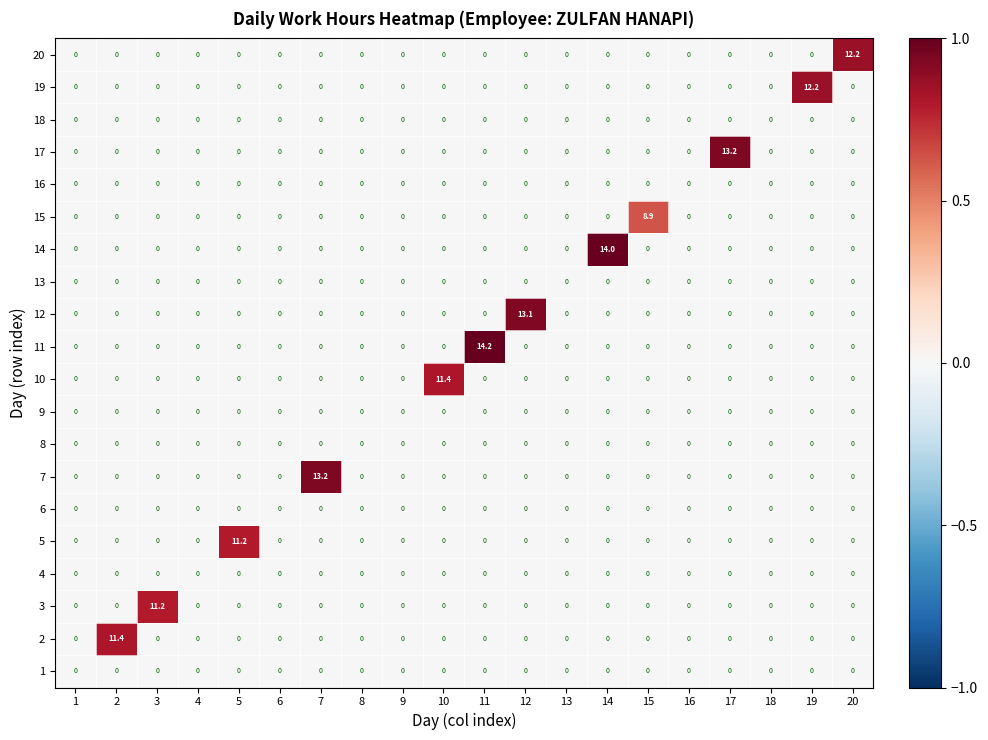

Which series has the largest total across all categories?

11